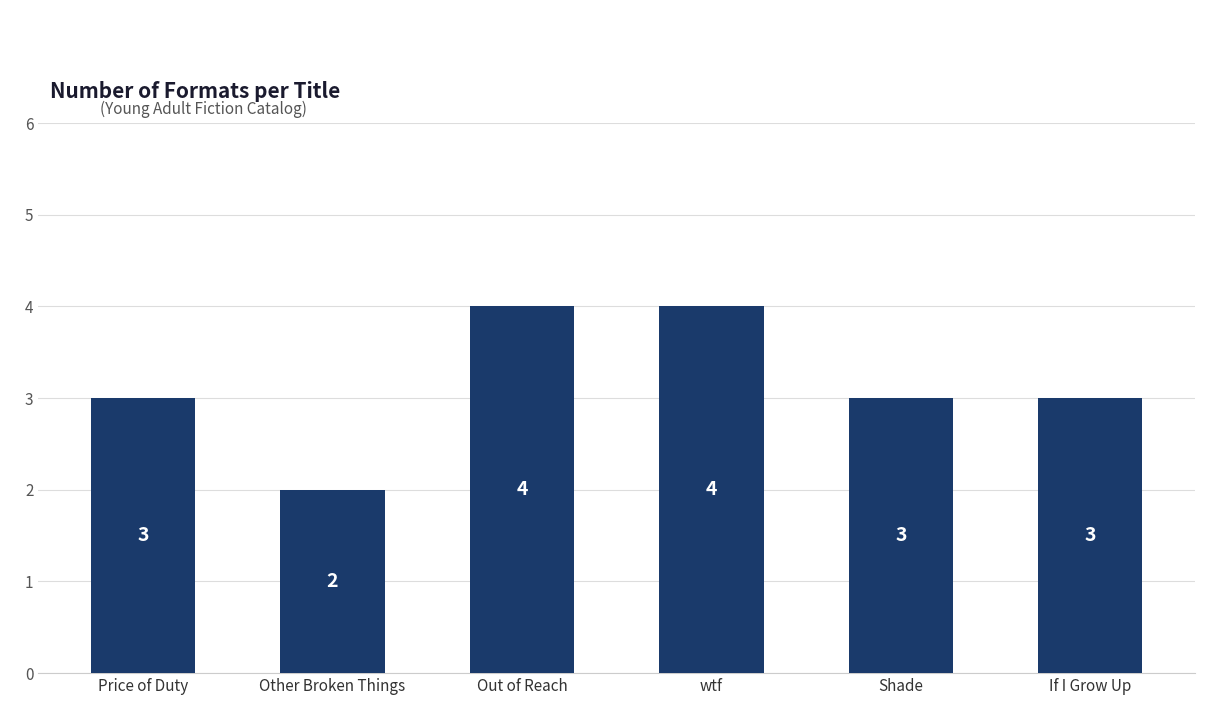

Are the bars grouped side by side (vs. stacked)?

No